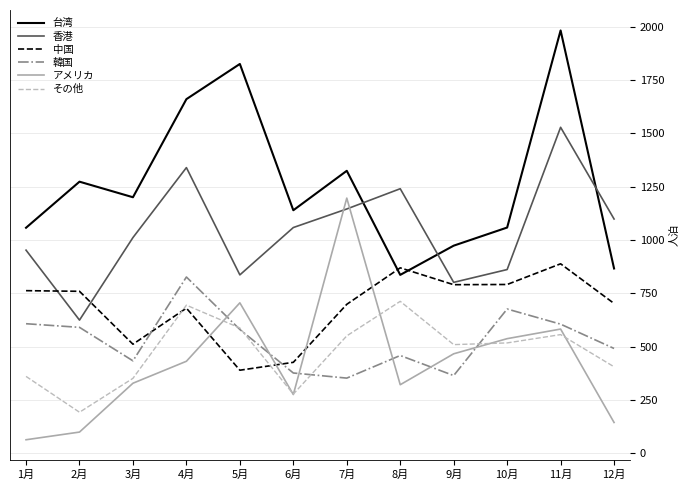

What is the highest value of the 中国 series?

889